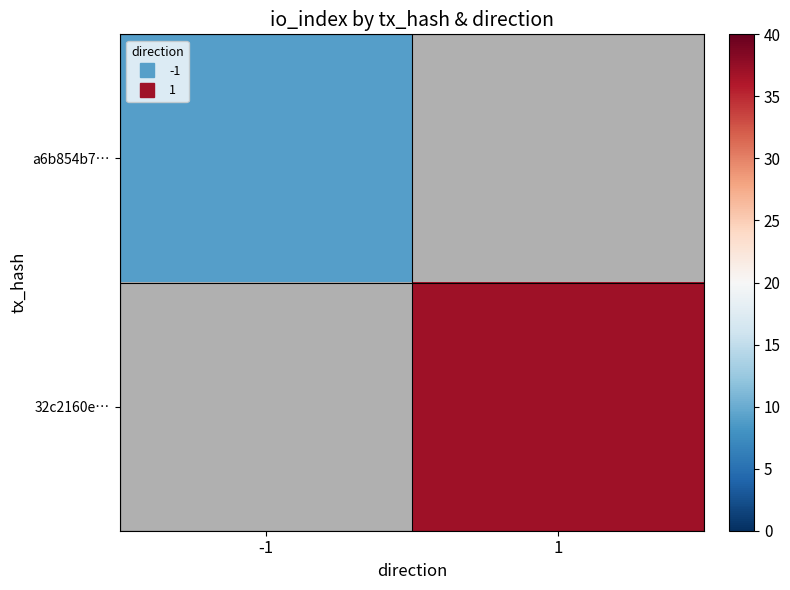

The value of a6b854b7… at -1 is 4.2. True or false?

False